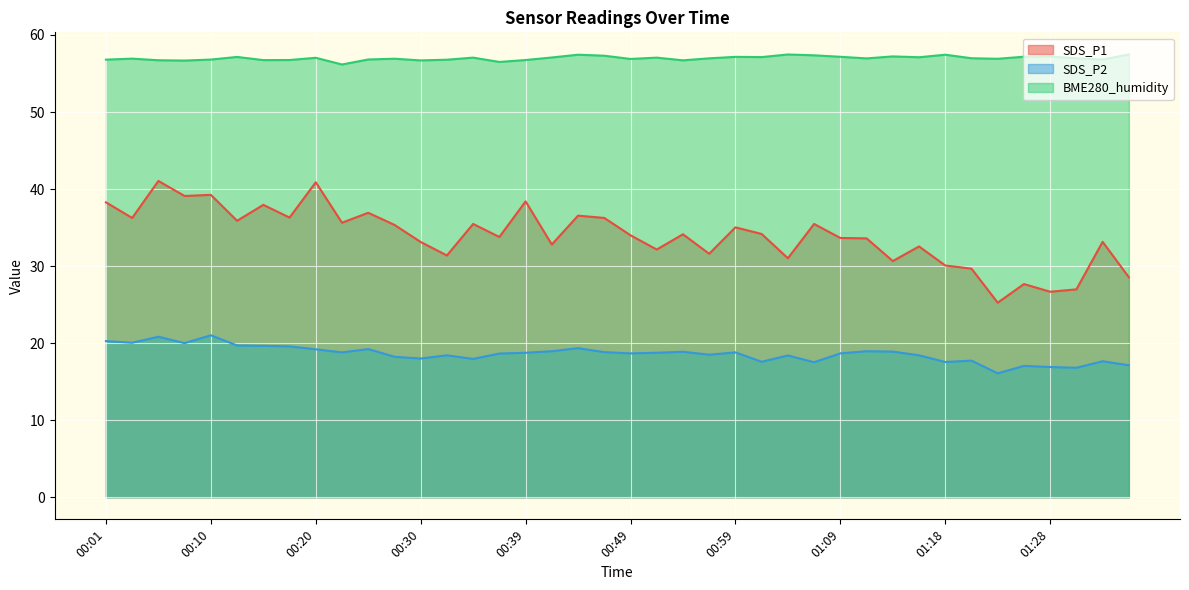

What is the minimum value shown in the chart?

16.1